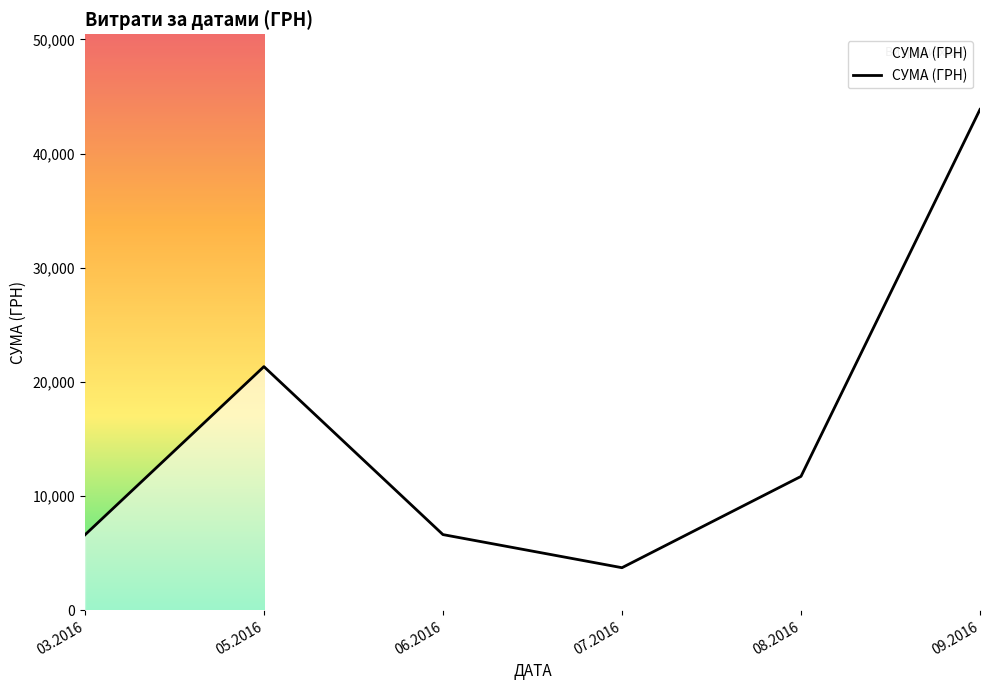

Where is the first local maximum?

05.2016